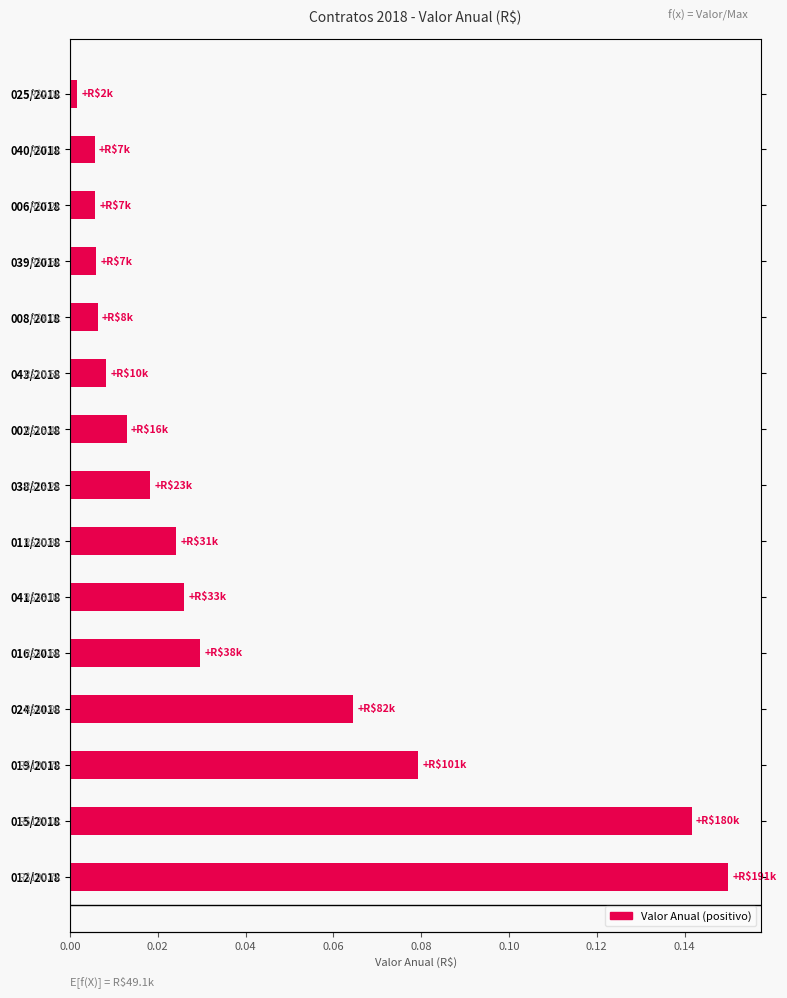

What is the difference between the values at 038/2018 and 015/2018?

0.1